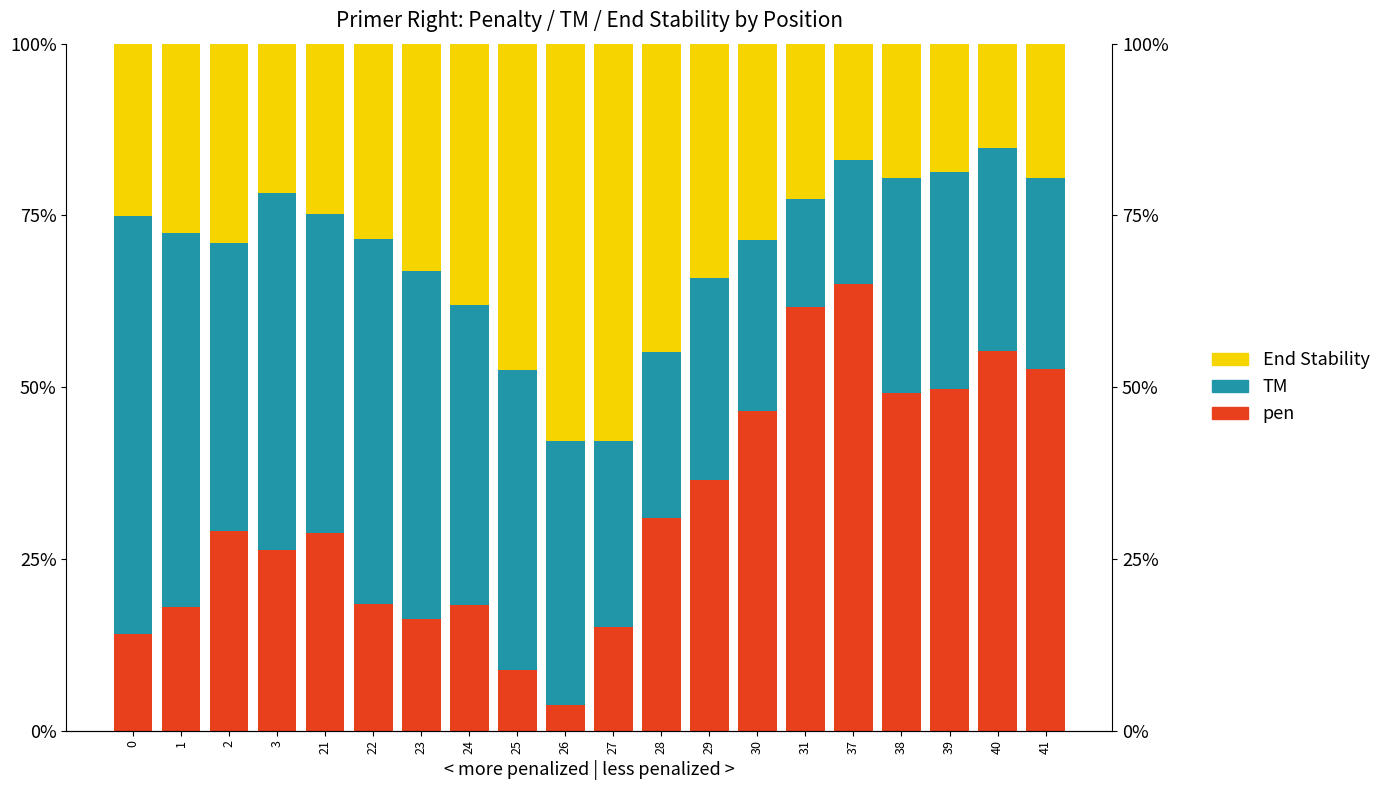

Which has a higher value, 23 or 25?

23